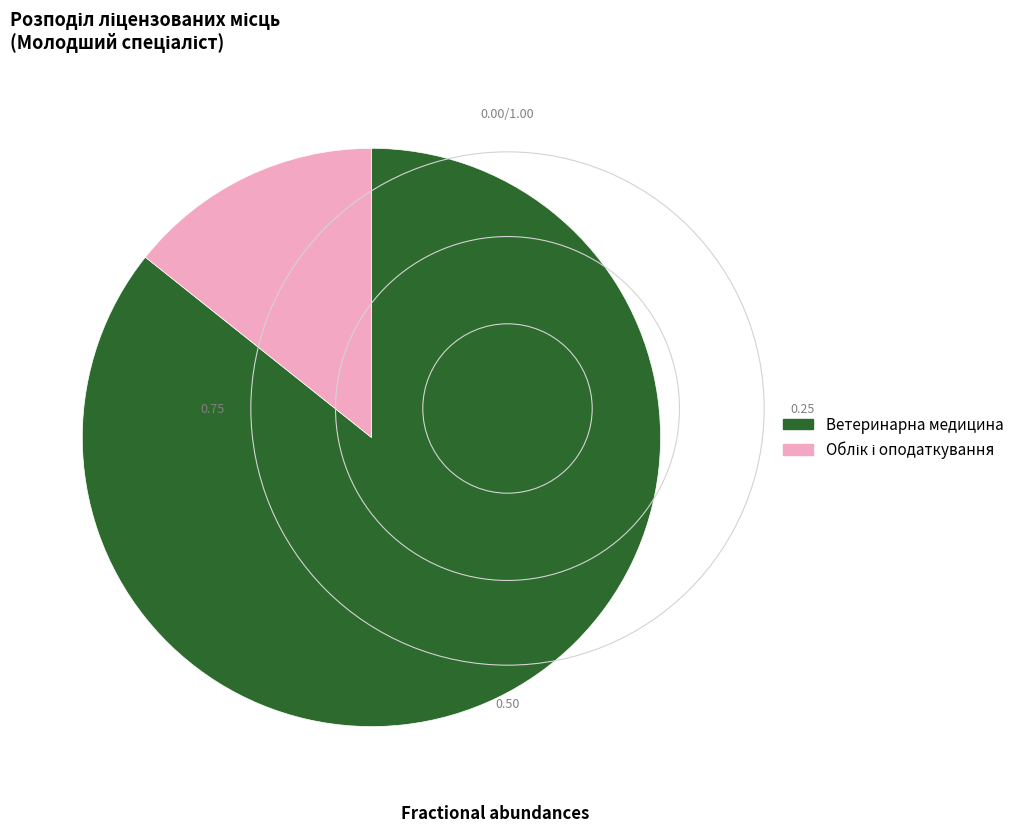

Is it true that Ветеринарна медицина is 95% of the pie?

False